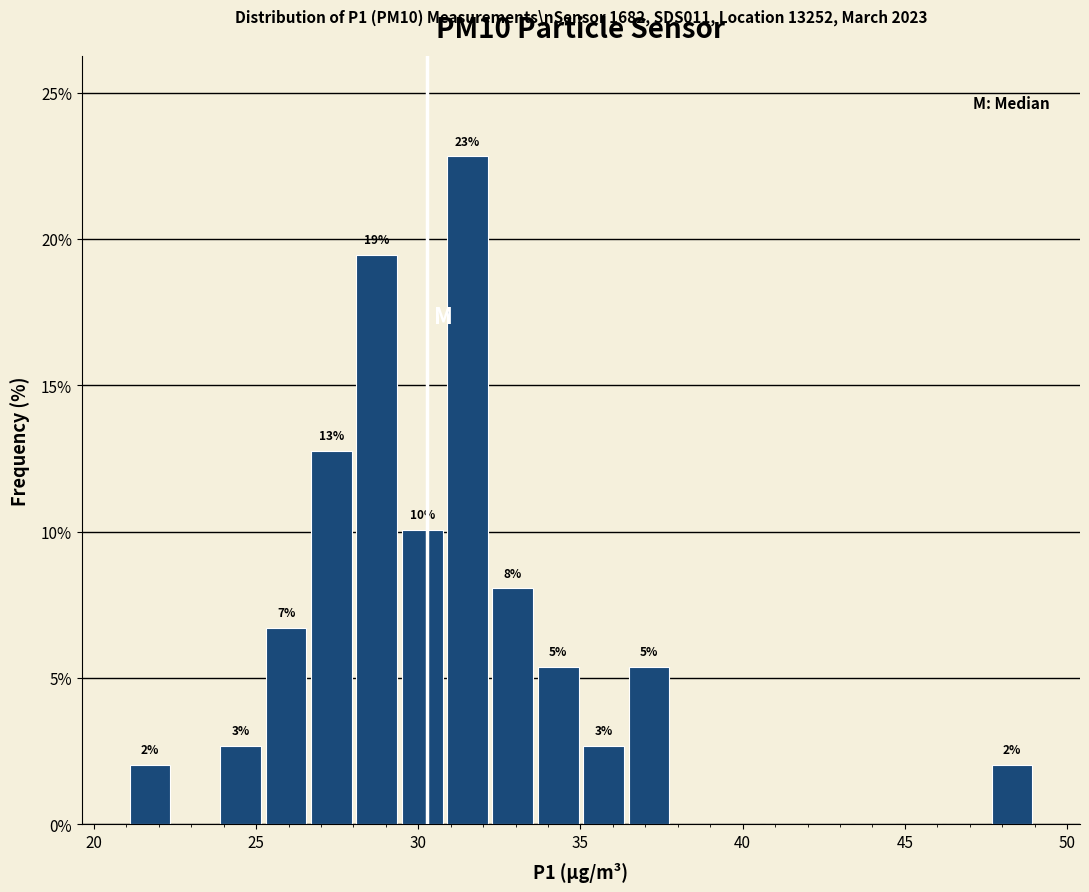

Read against the x-axis, roughly where is the centre of the tallest bar?

31.5